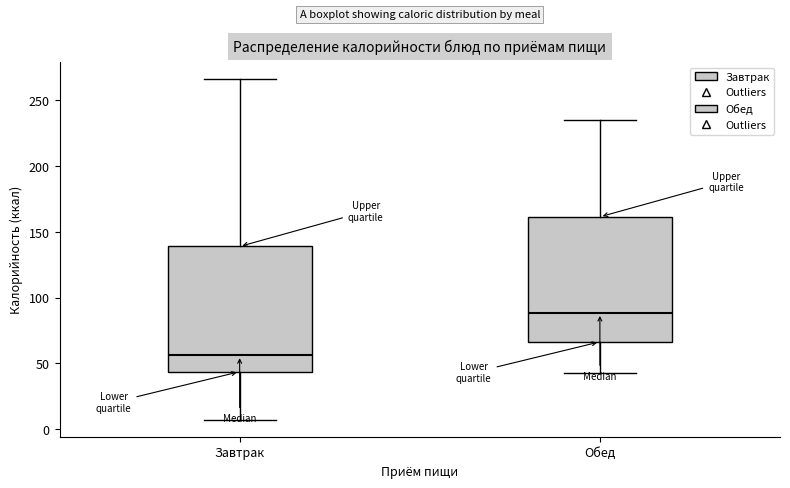

Which box's median line is the lowest?

Завтрак